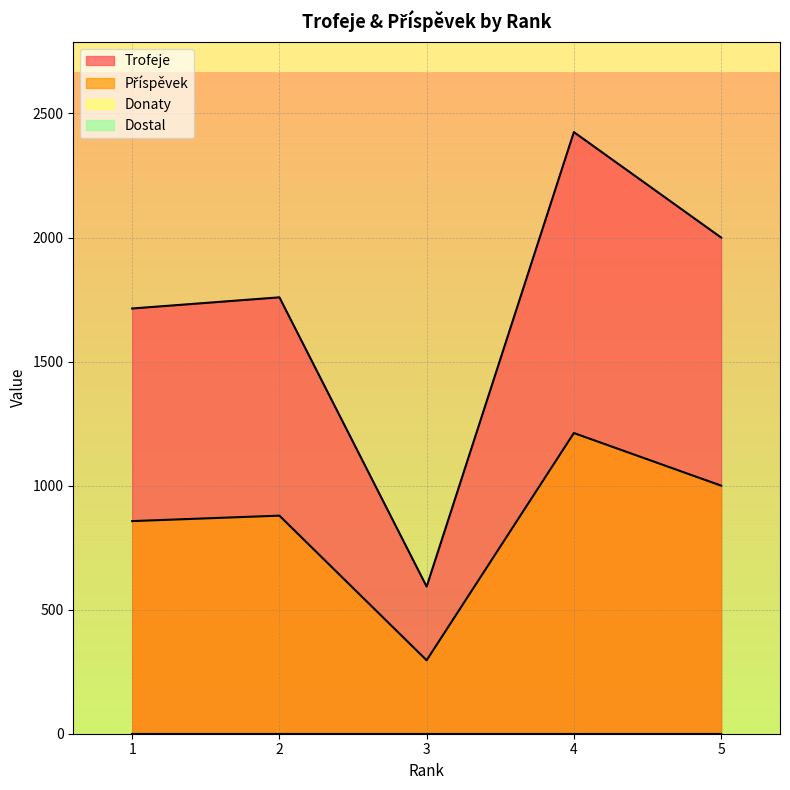

Between 1 and 4, which series saw the biggest shift?

Trofeje